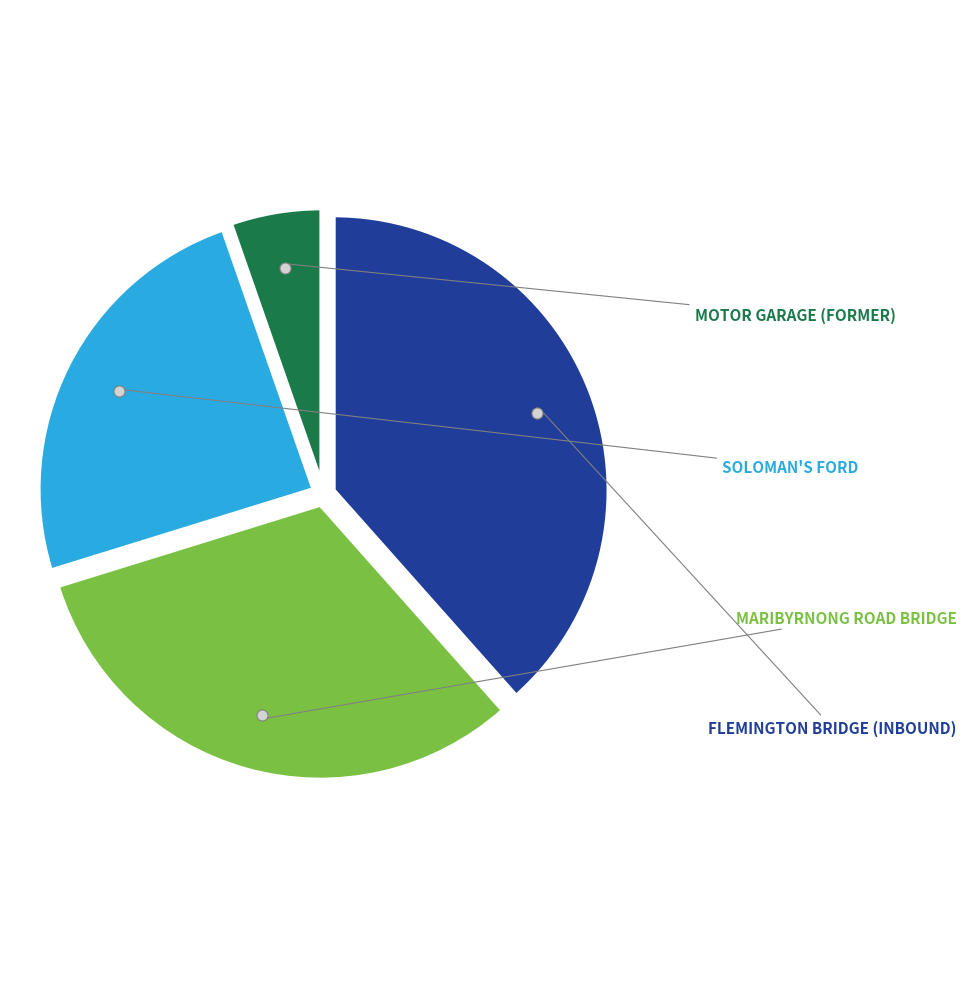

Does any single category account for the majority?

No